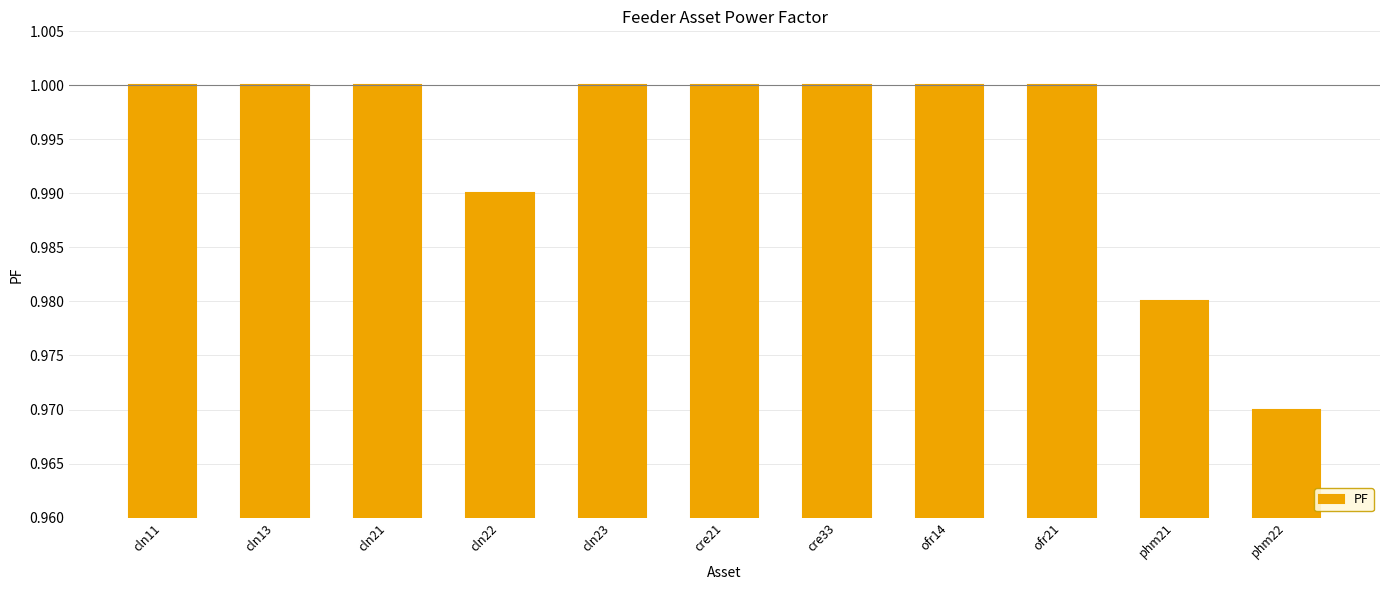

How many values are between 0 and 1?

11